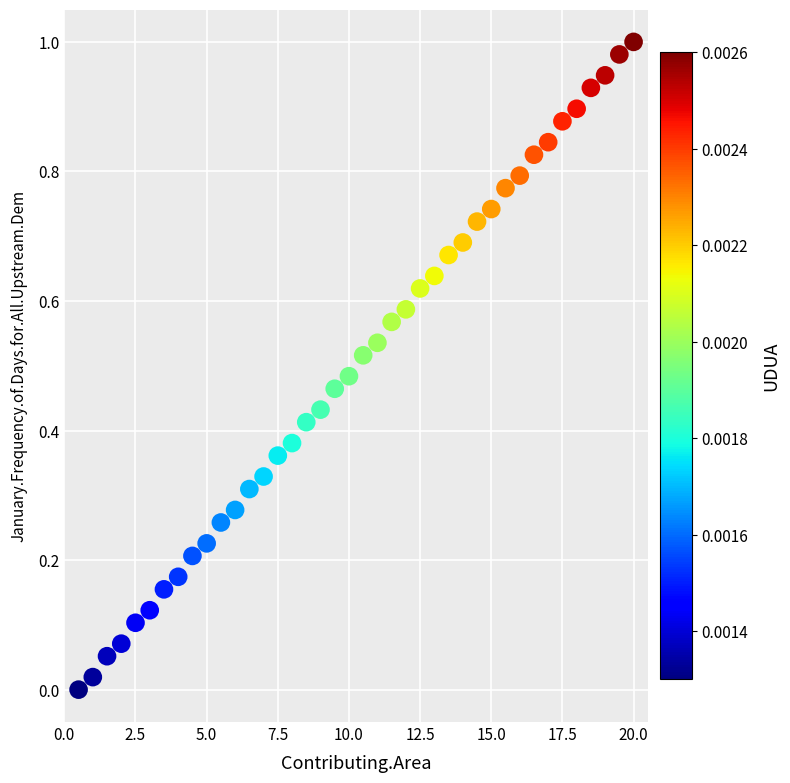

What is the range of X values (max minus min)?

19.5